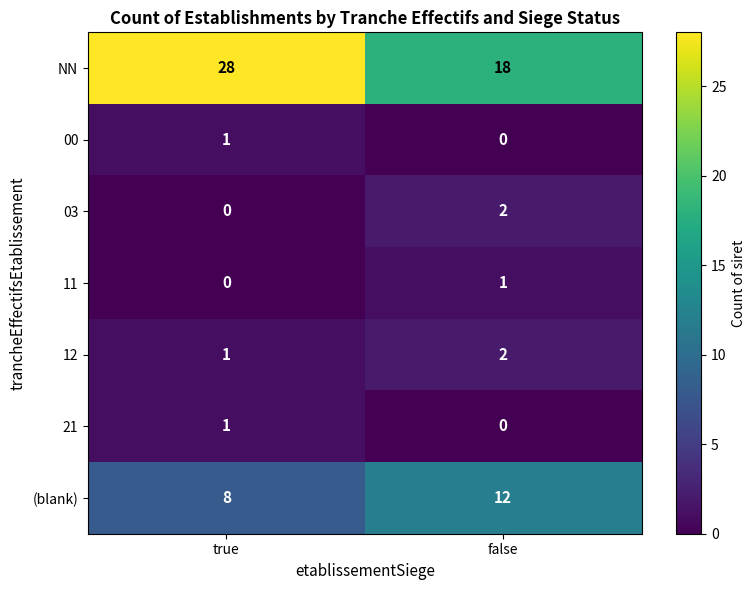

Reading left to right, extract all data points from this chart.

NN: 28	18
00: 1	0
03: 0	2
11: 0	1
12: 1	2
21: 1	0
(blank): 8	12